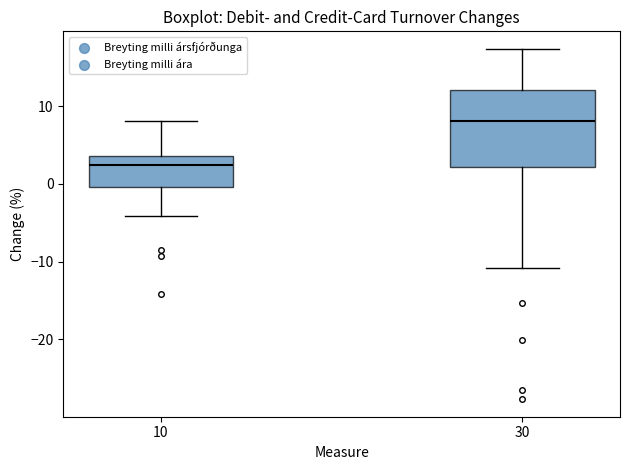

Reading left to right, transcribe this box plot: for each box, give where its median line is, the range the box spans, and where its two whiskers end, as read against the y-axis. The values are not printed on the chart, so give them approximately, as read against the axis.

10: median 2, box 0 to 4, whiskers -4 to 8
30: median 8, box 2 to 12, whiskers -11 to 17